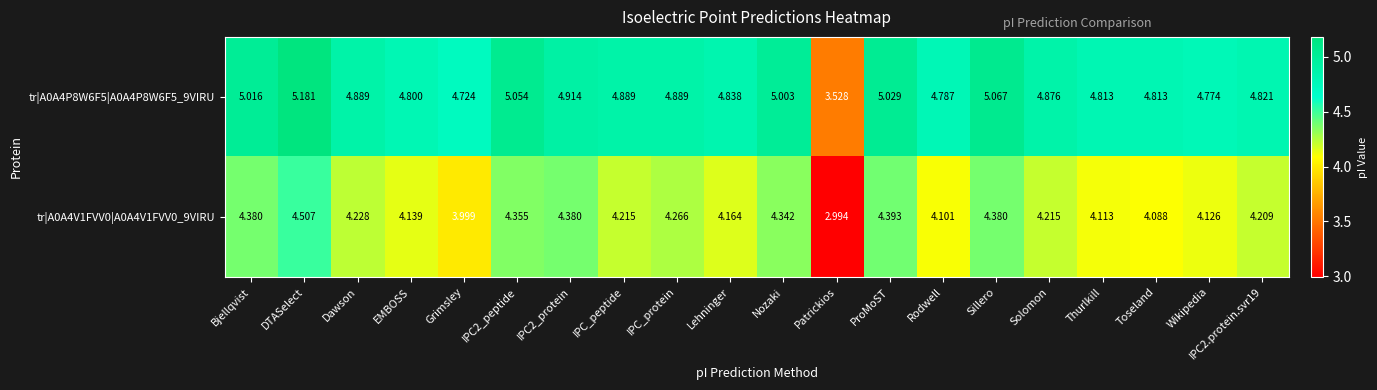

List the series in order of their peak value, highest first.

tr|A0A4P8W6F5|A0A4P8W6F5_9VIRU, tr|A0A4V1FVV0|A0A4V1FVV0_9VIRU